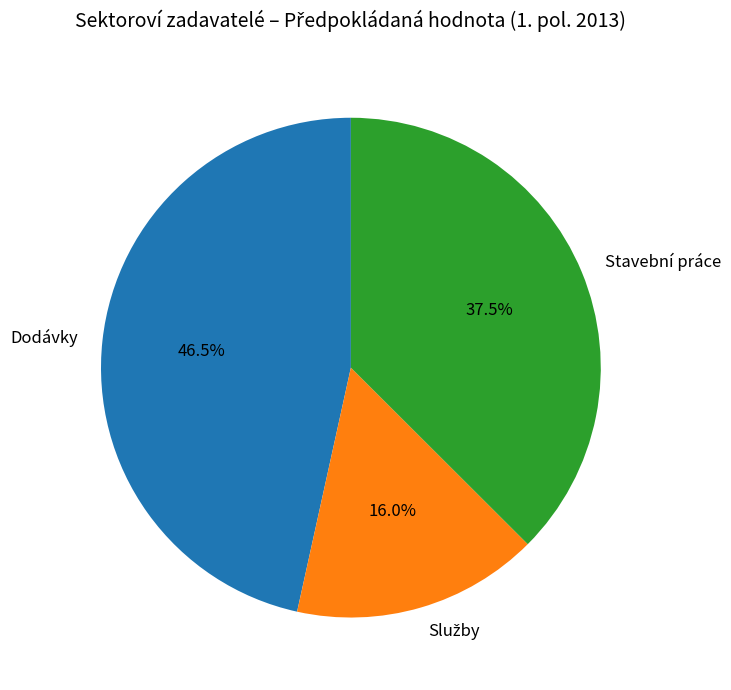

Is Dodávky the majority of the pie?

No